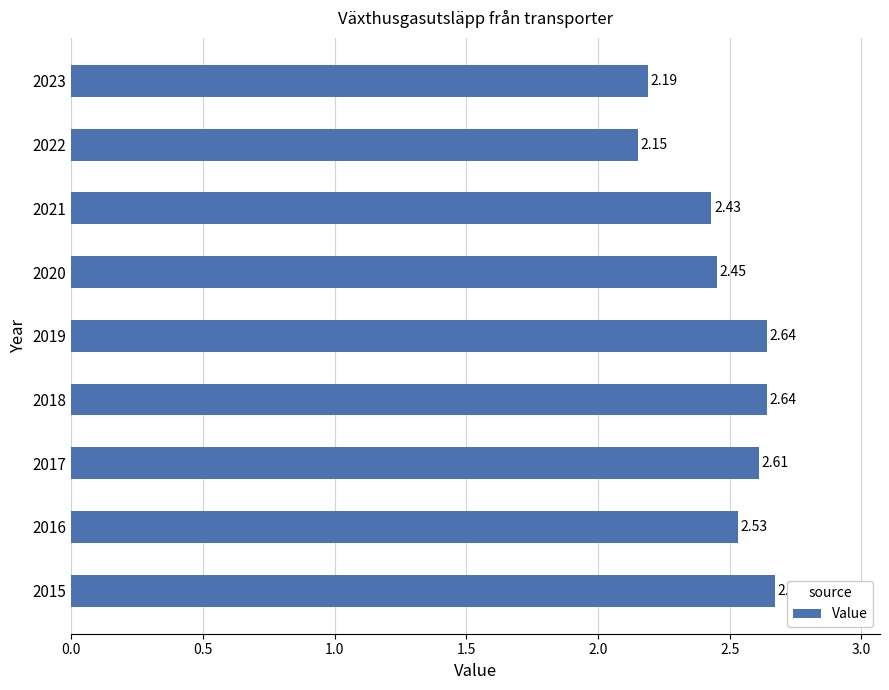

What is the change in value from 2016 to 2023?

-0.3